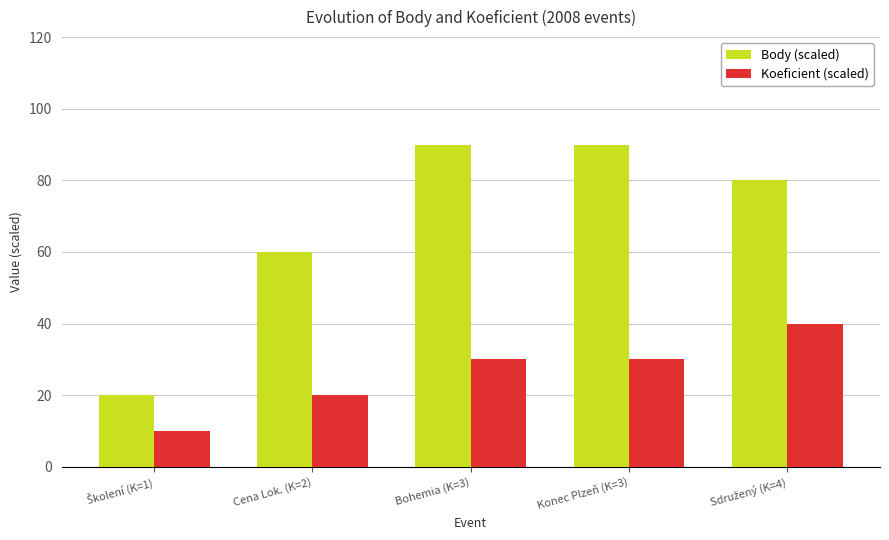

What is the maximum value shown in the chart?

90